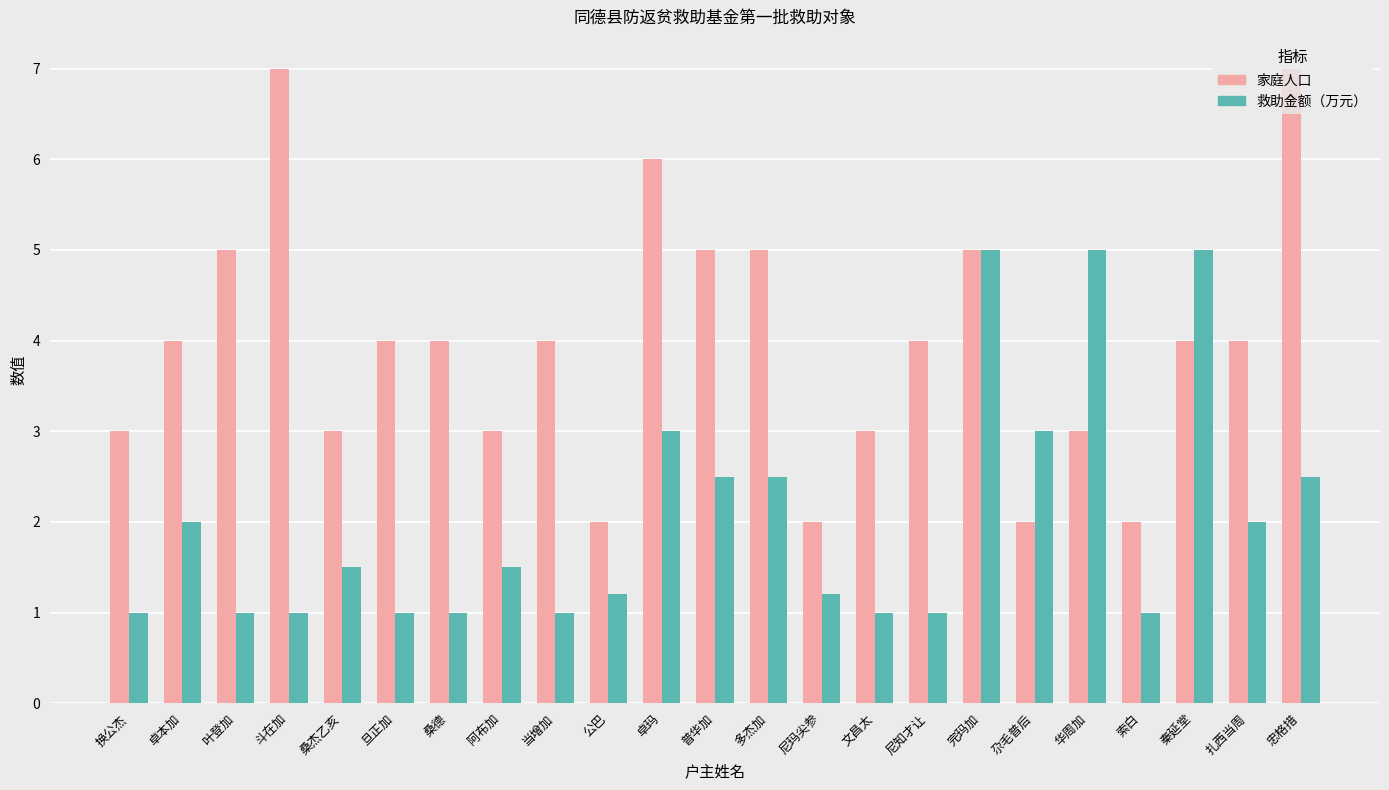

What is the lowest value of the 家庭人口 series?

2.0